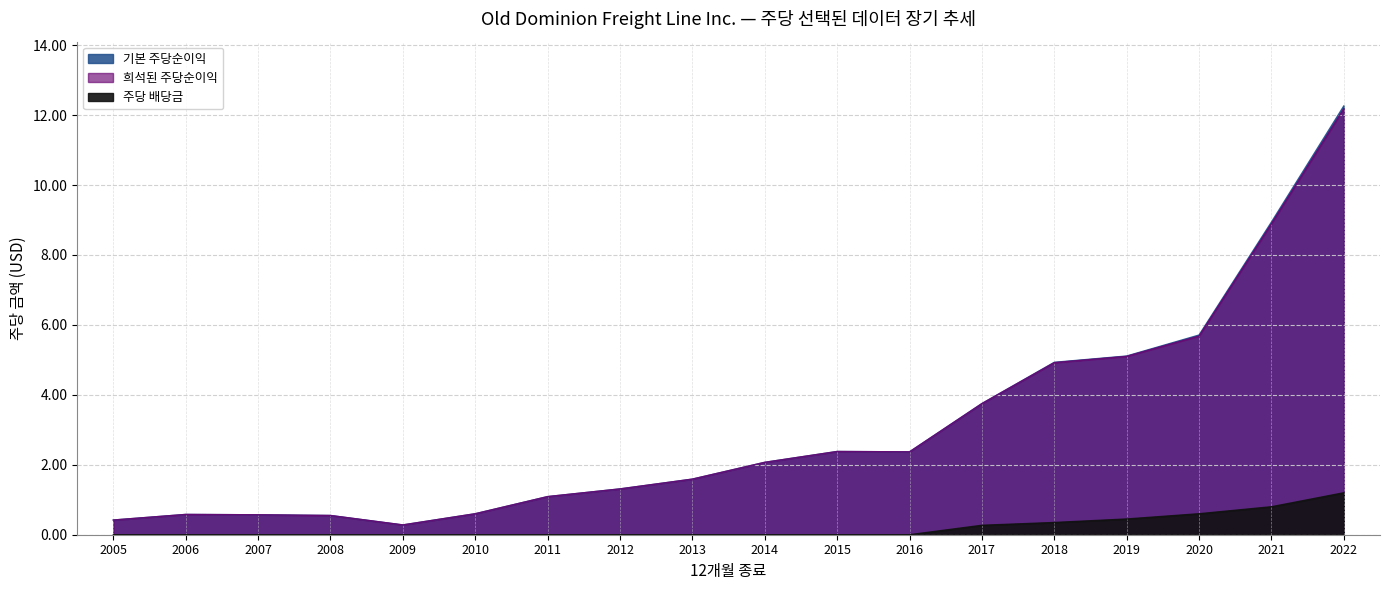

How many lines are shown in the chart?

3